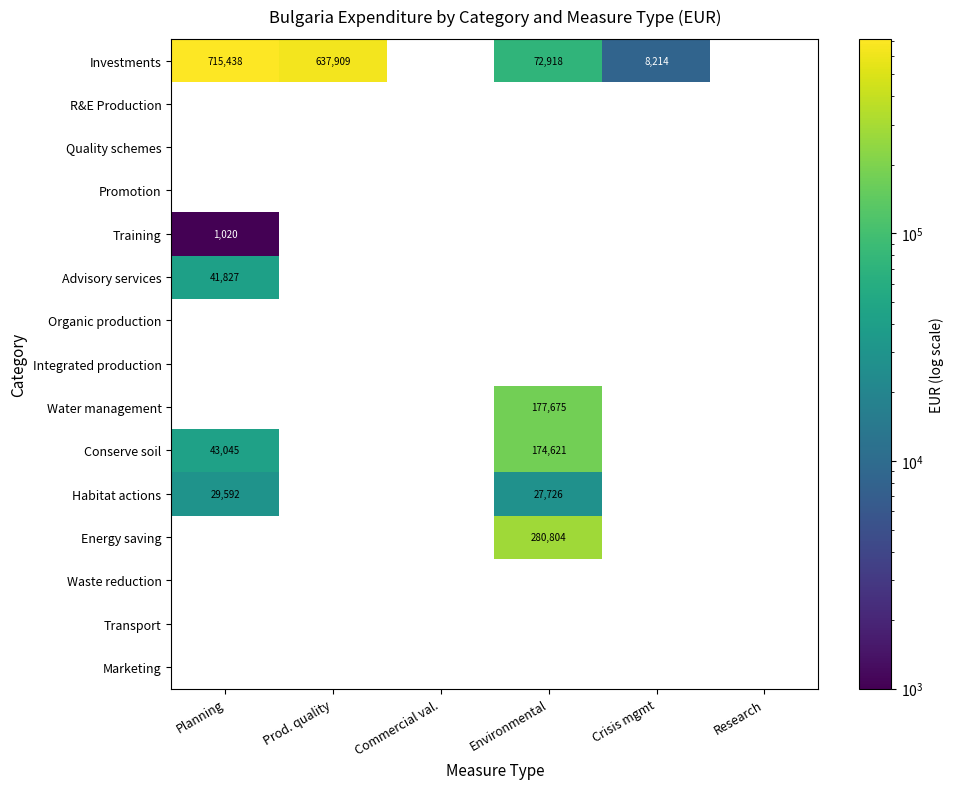

True or false: Investments has a value of 255017 at Planning.

False